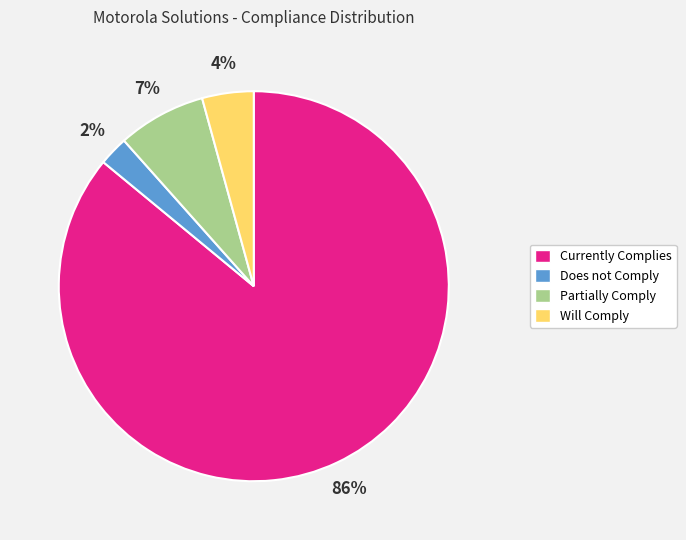

Which slice is the smallest?

Does not Comply